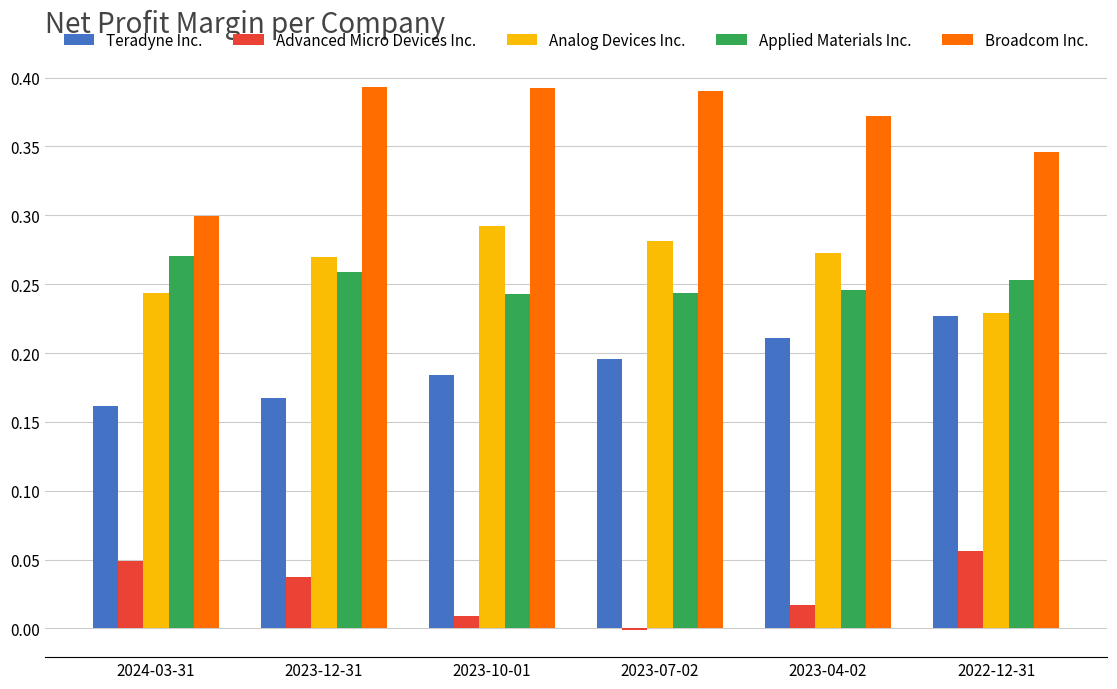

Which series has the largest total across all categories?

Broadcom Inc.